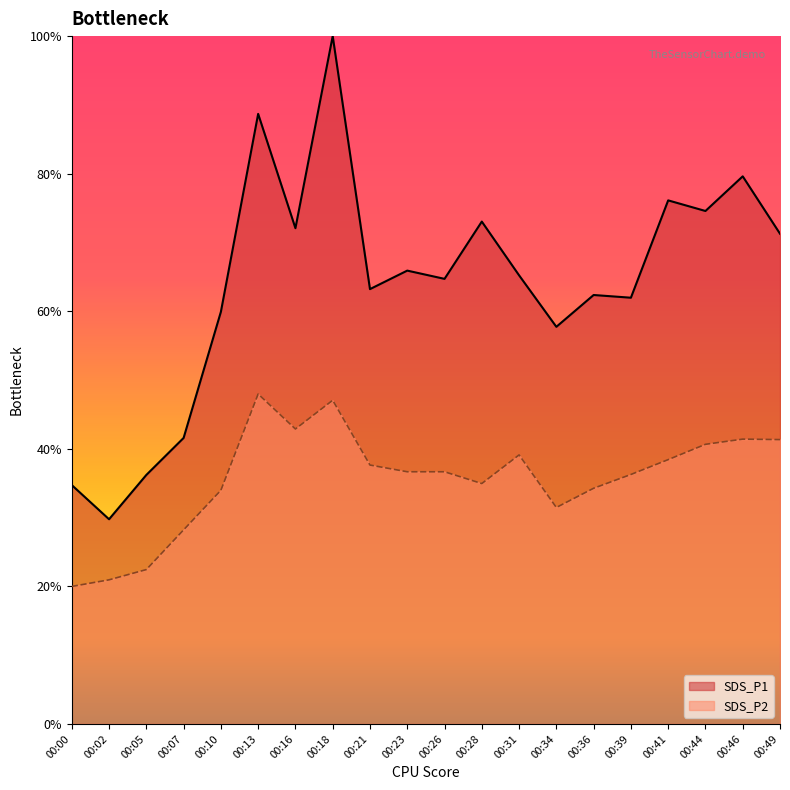

The value of SDS_P1 at 00:18 is 32.1. True or false?

False